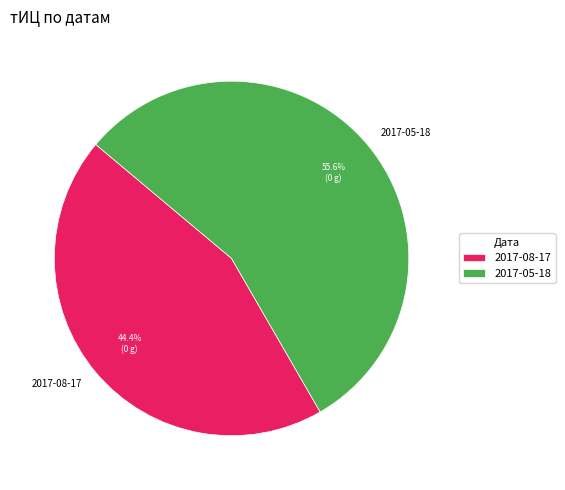

What is the largest slice in the pie chart?

2017-05-18